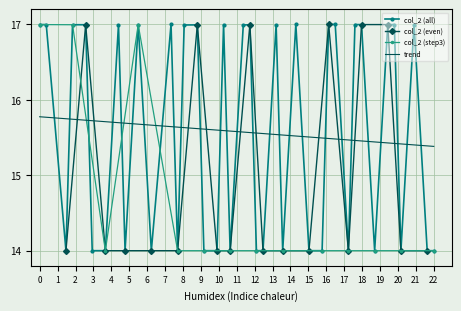

What is the minimum value for col_2 (all)?

14.0